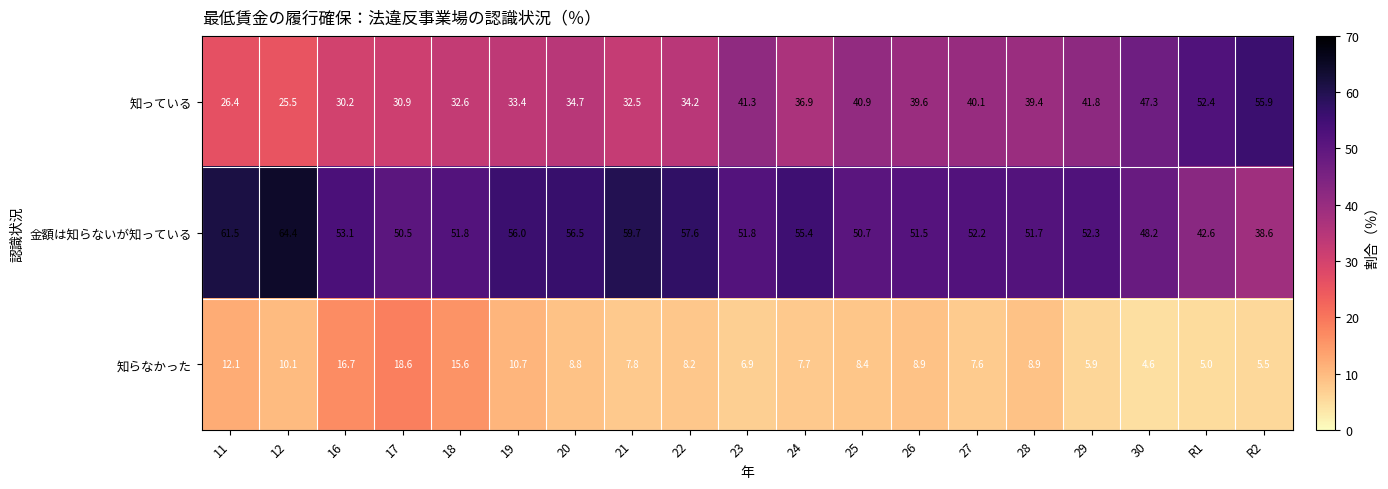

Where does the 金額は知らないが知っている series first go above 52?

11